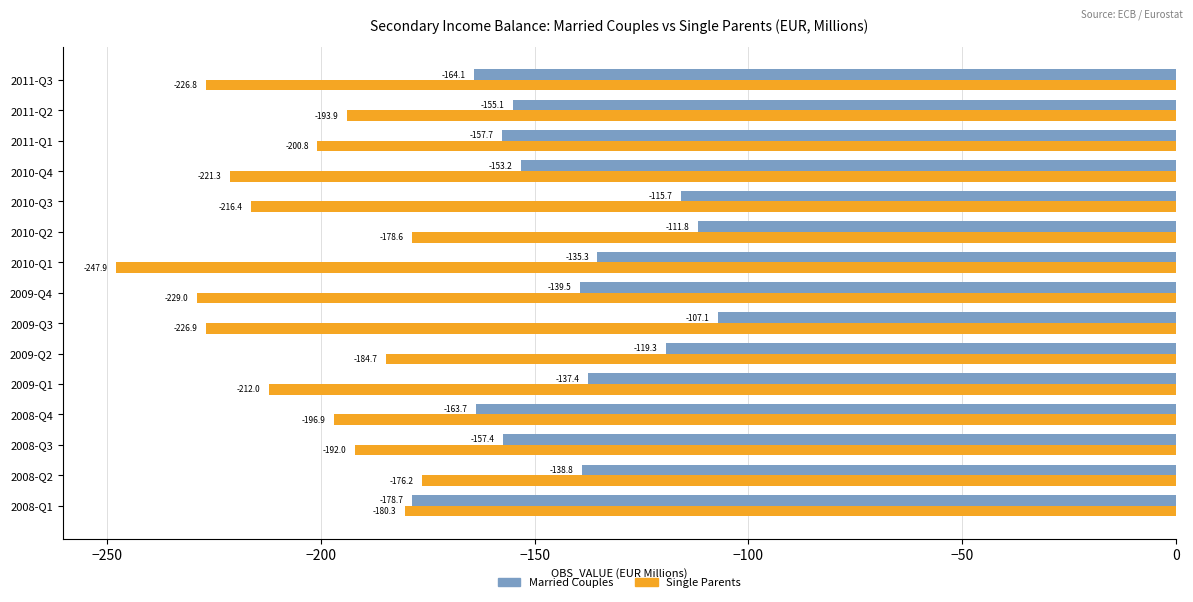

Which series has the widest spread of values?

Single Parents